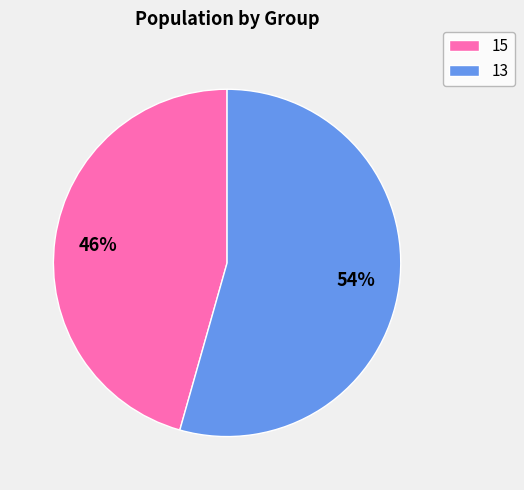

What is the ratio of the value at 13 to the value at 15?

1.2